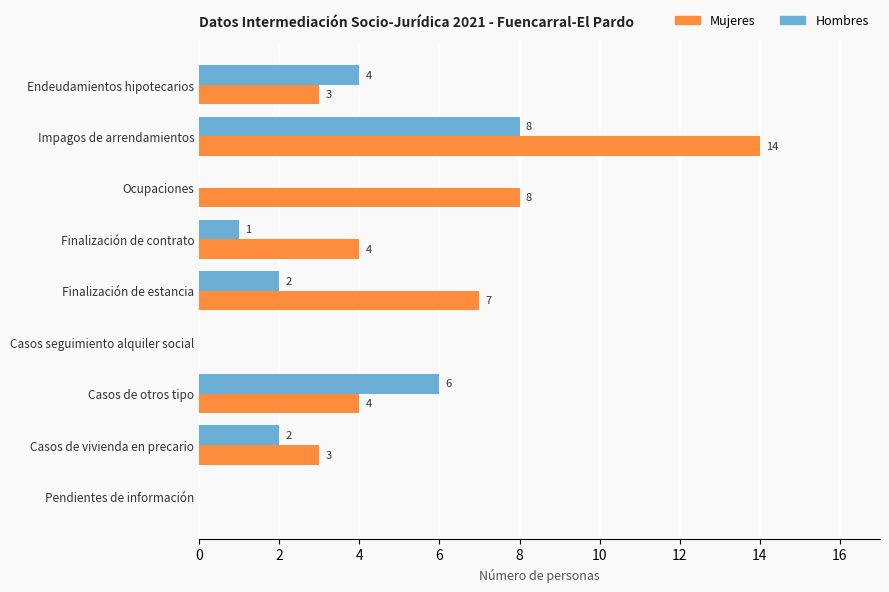

What is the maximum value shown in the chart?

14